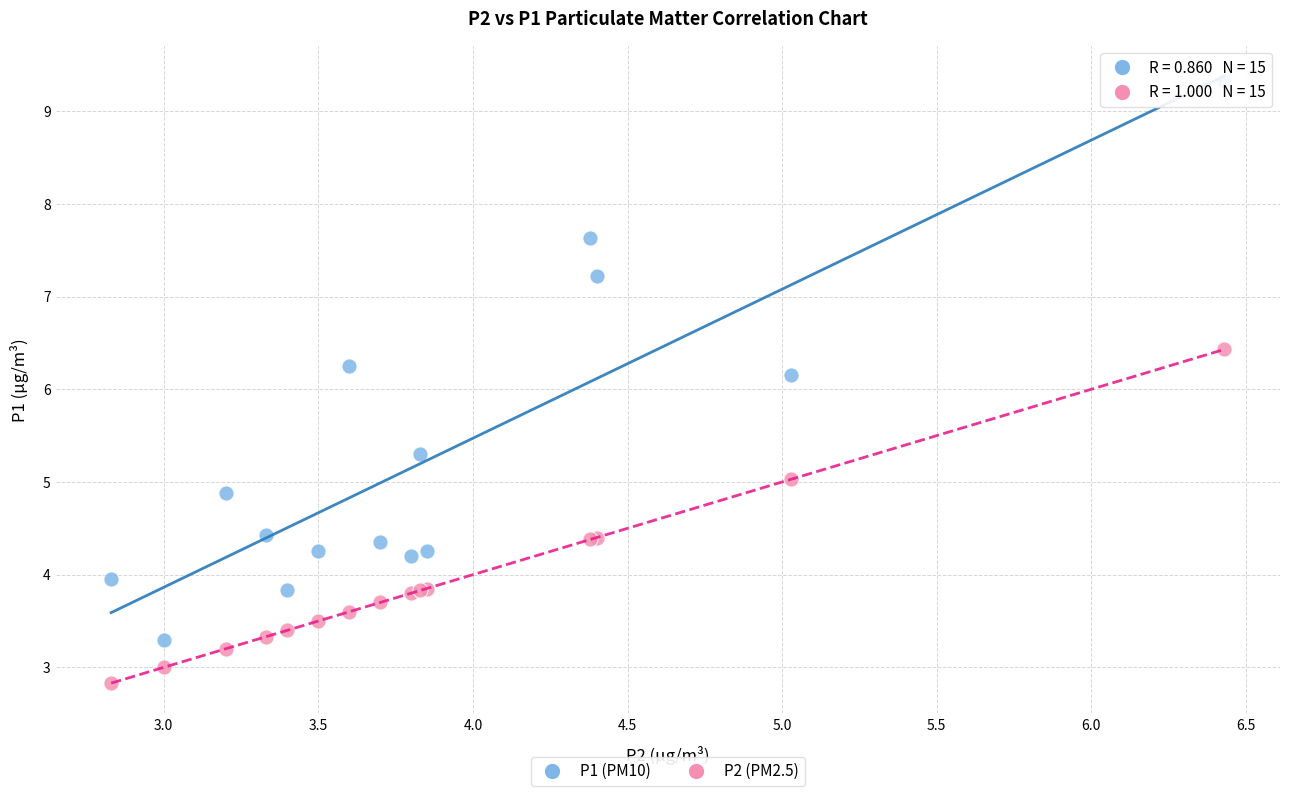

Across all series, what Y value is closest to 6?

6.2